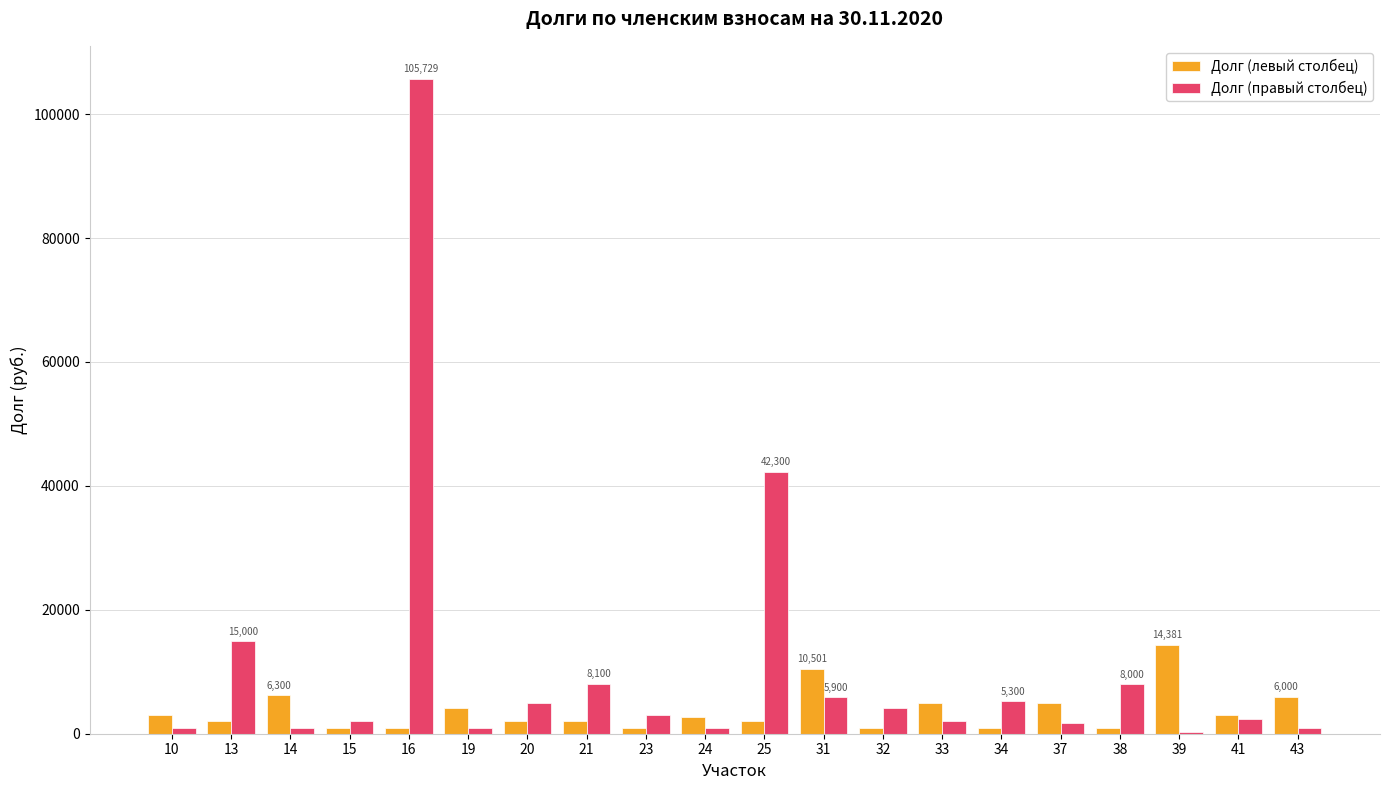

Which series has the largest range (max minus min)?

Долг (правый столбец)